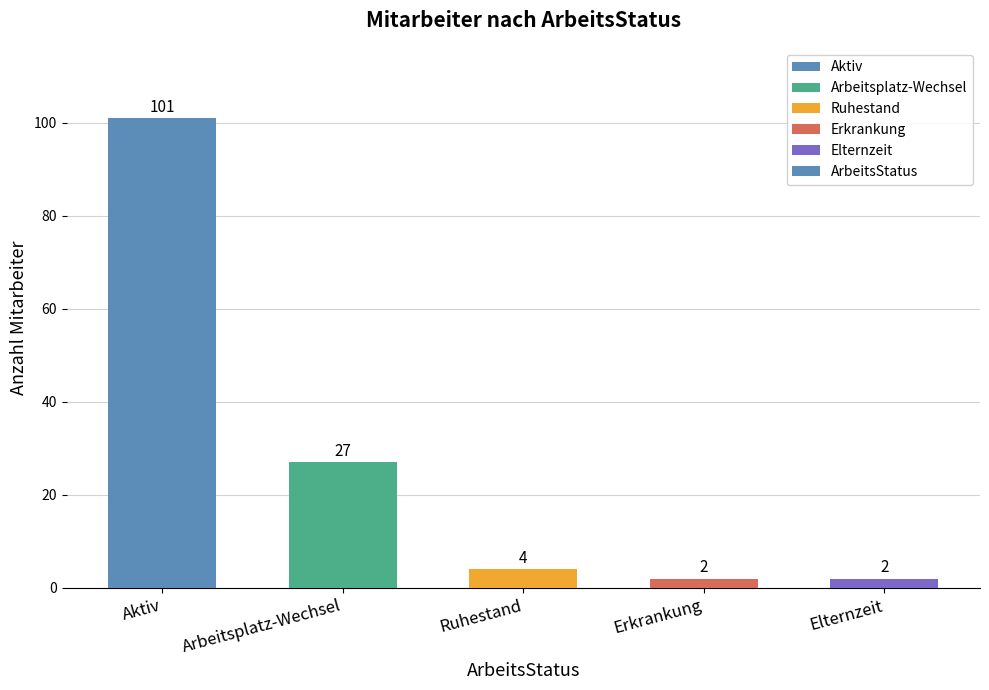

What is the minimum value shown in the chart?

2